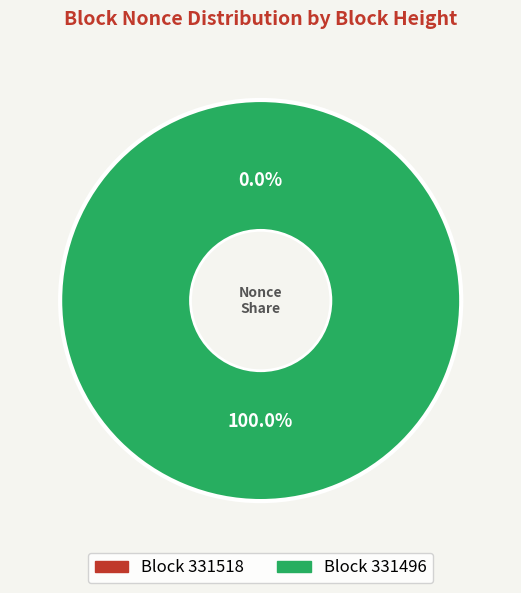

Does 331518 account for over 50% of the chart?

No